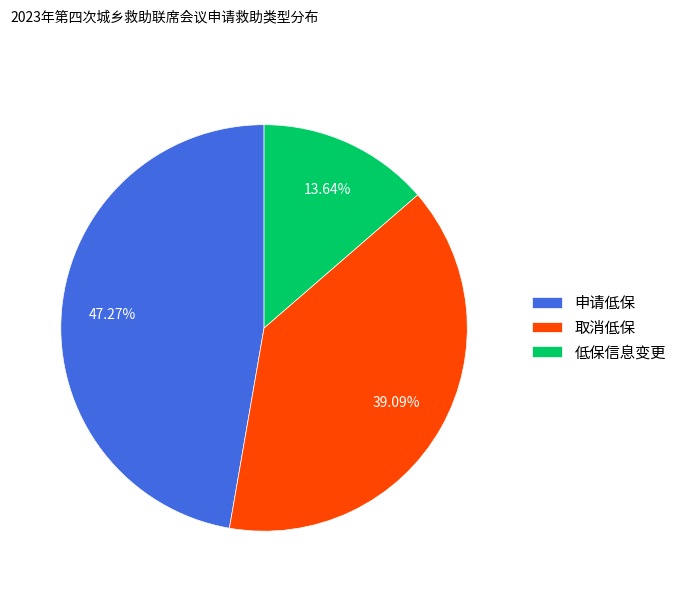

To the nearest percent, what is the average slice percentage?

33%